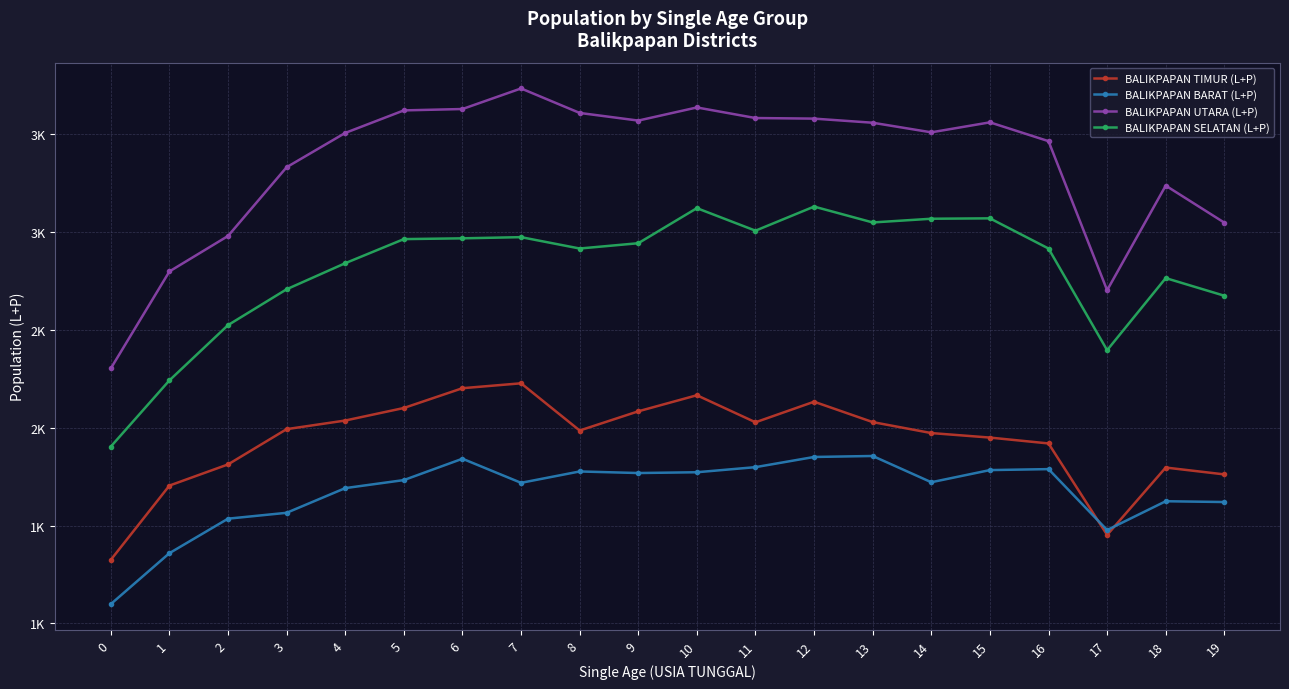

Does the chart have visible grid lines?

Yes